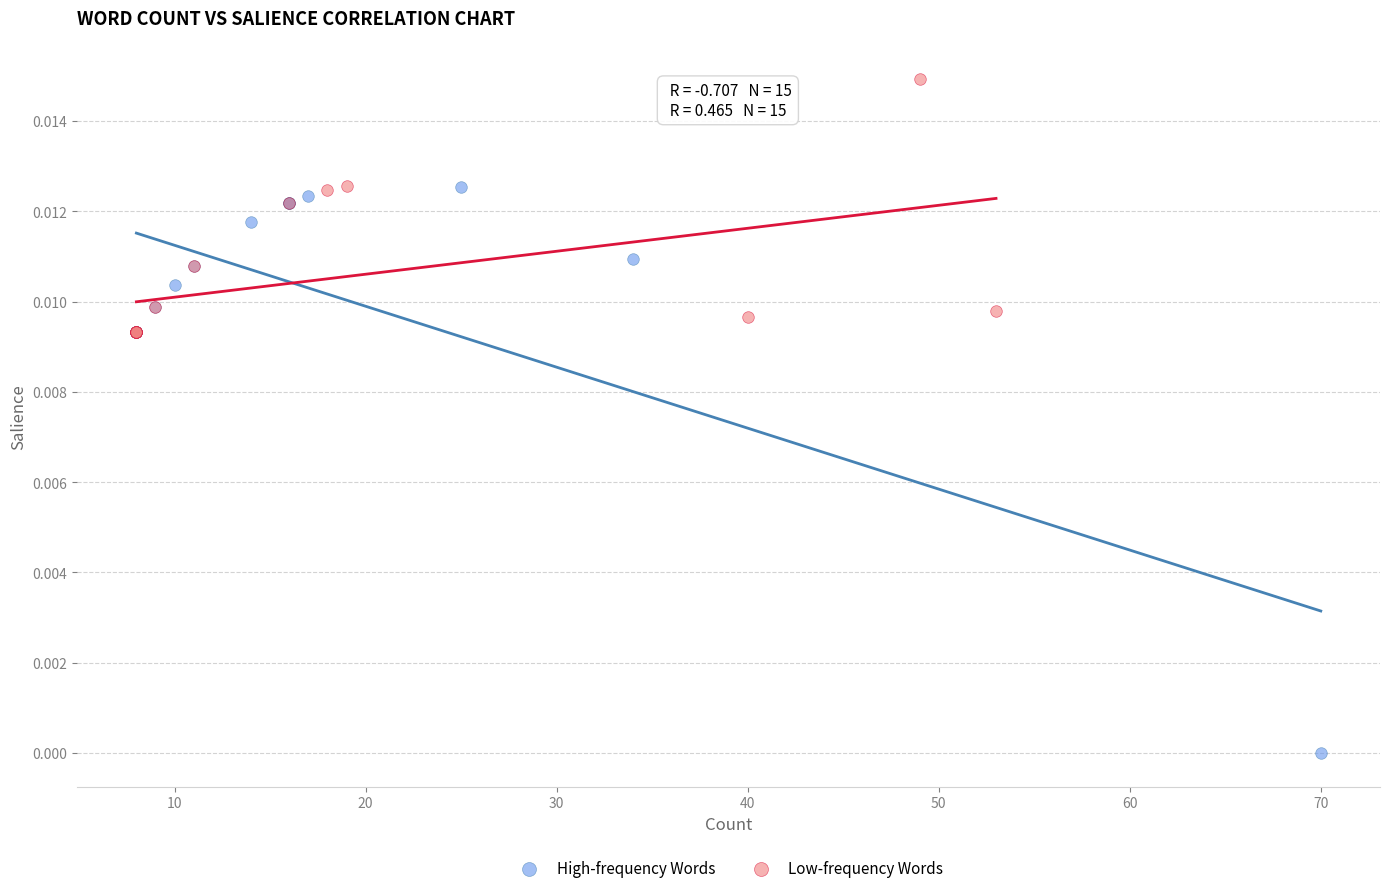

Which series reaches the maximum Y coordinate?

Low-frequency Words